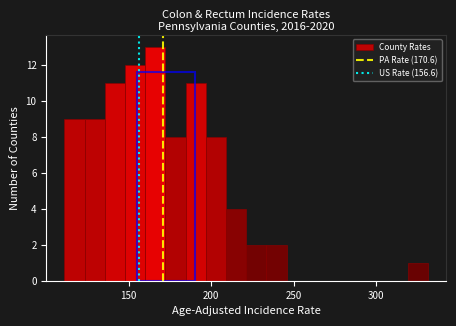

Read against the x-axis, roughly where is the centre of the tallest bar?

165